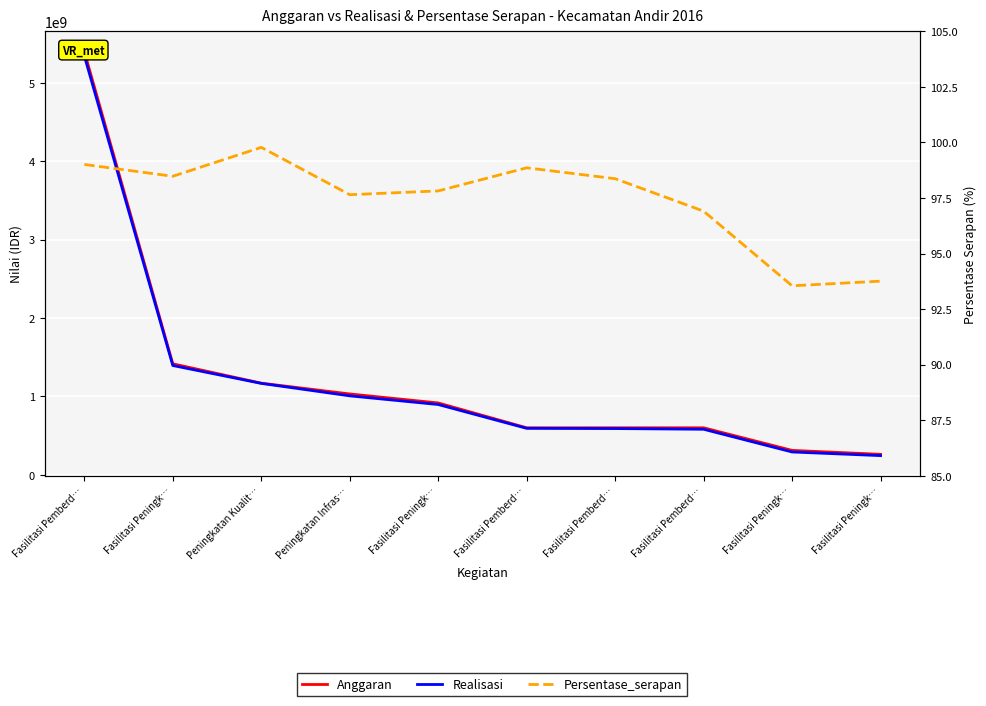

Which category has the highest value across all series?

Fasilitasi Pemberd…